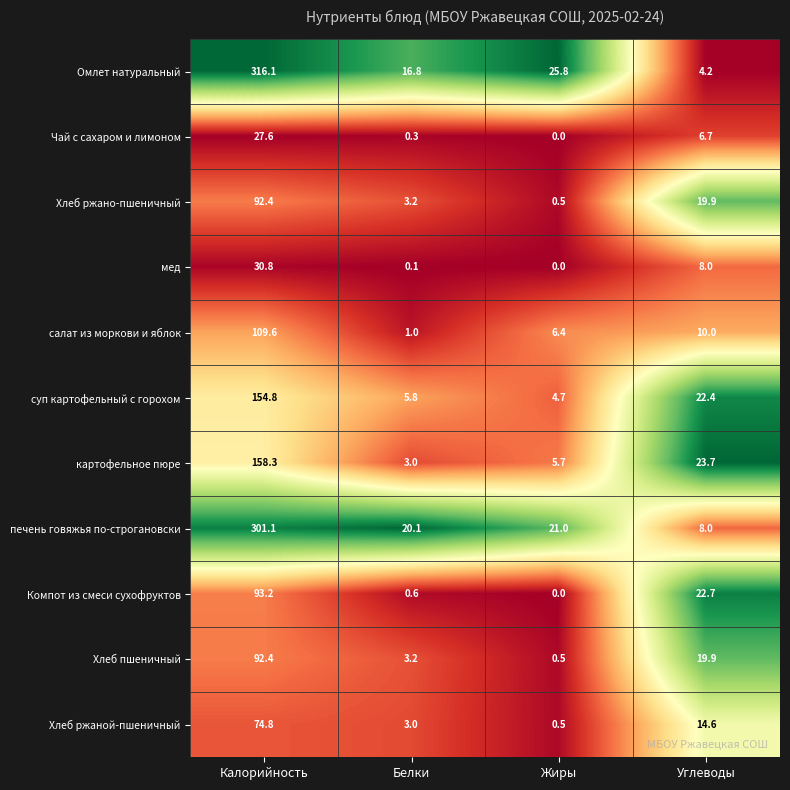

List the labels in order of салат из моркови и яблок value, smallest first.

Белки, Жиры, Углеводы, Калорийность